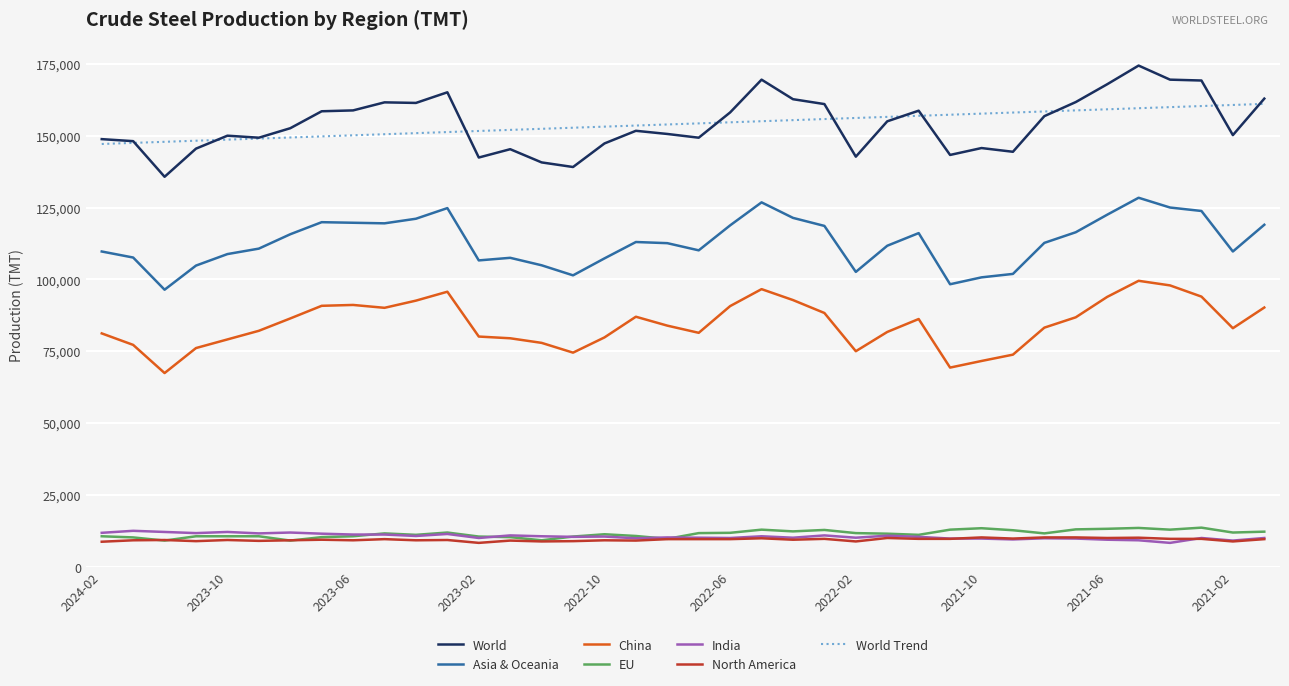

True or false: World and North America intersect in this chart.

False